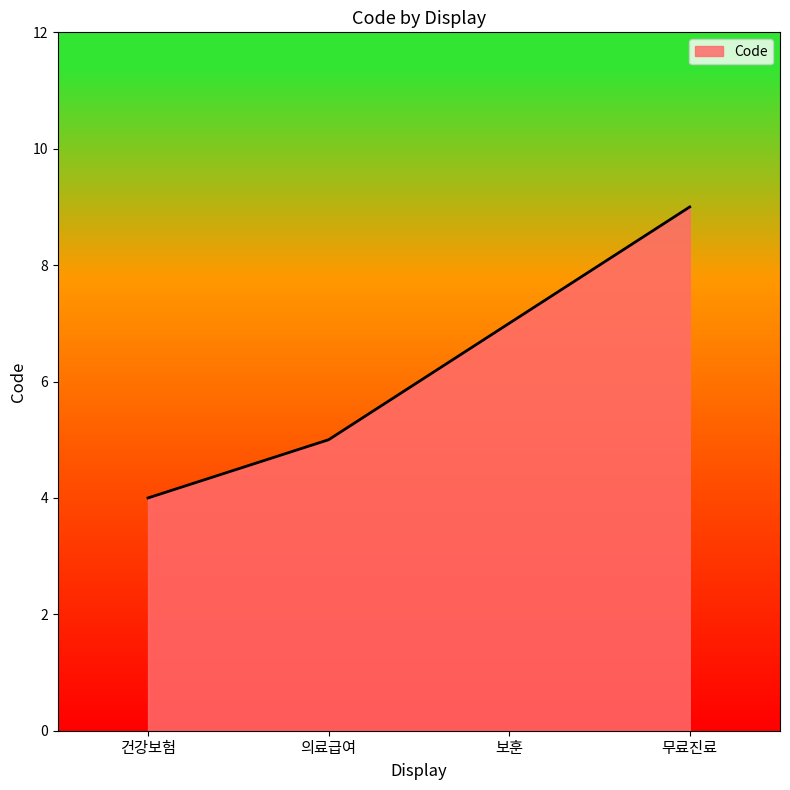

How many lines are shown in the chart?

1